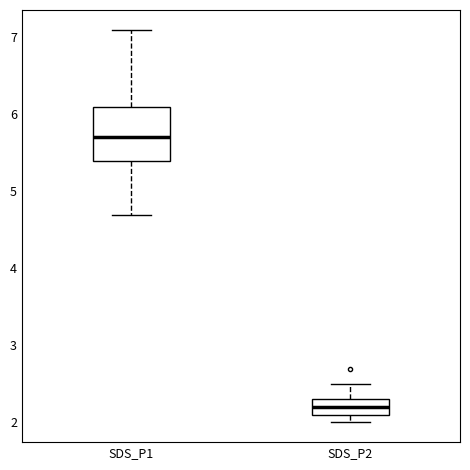

Where does the upper whisker of the box for SDS_P1 end on the y-axis? The values are not printed on the chart, so give them approximately, as read against the axis.

7.1